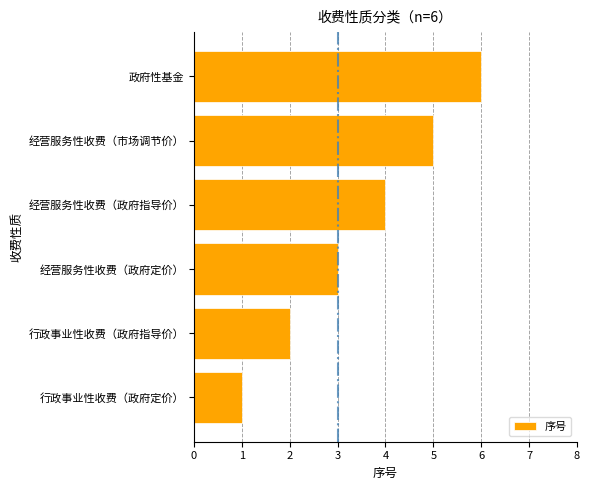

List the labels in order of value, largest first.

政府性基金, 经营服务性收费（市场调节价）, 经营服务性收费（政府指导价）, 经营服务性收费（政府定价）, 行政事业性收费（政府指导价）, 行政事业性收费（政府定价）